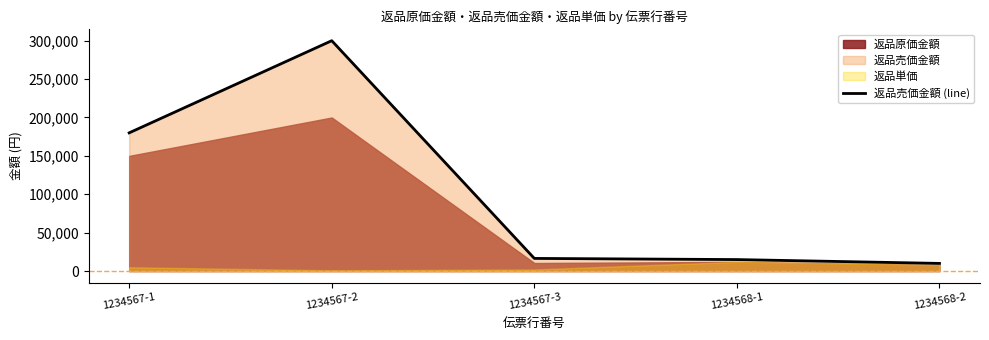

What is the smallest value displayed?

10000